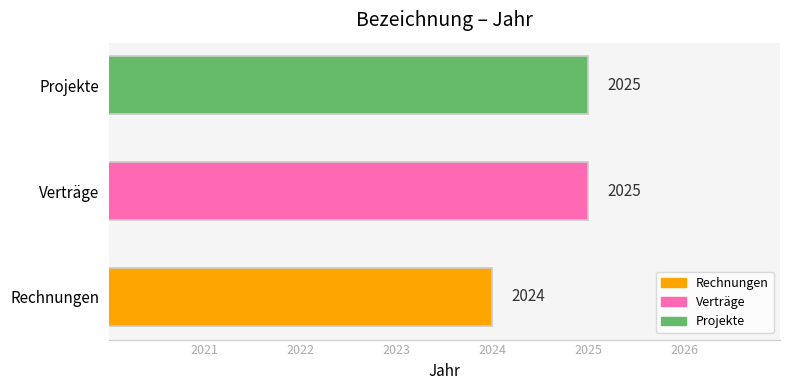

Reading top to bottom, transcribe all the data shown in this chart.

2025	2025	2024